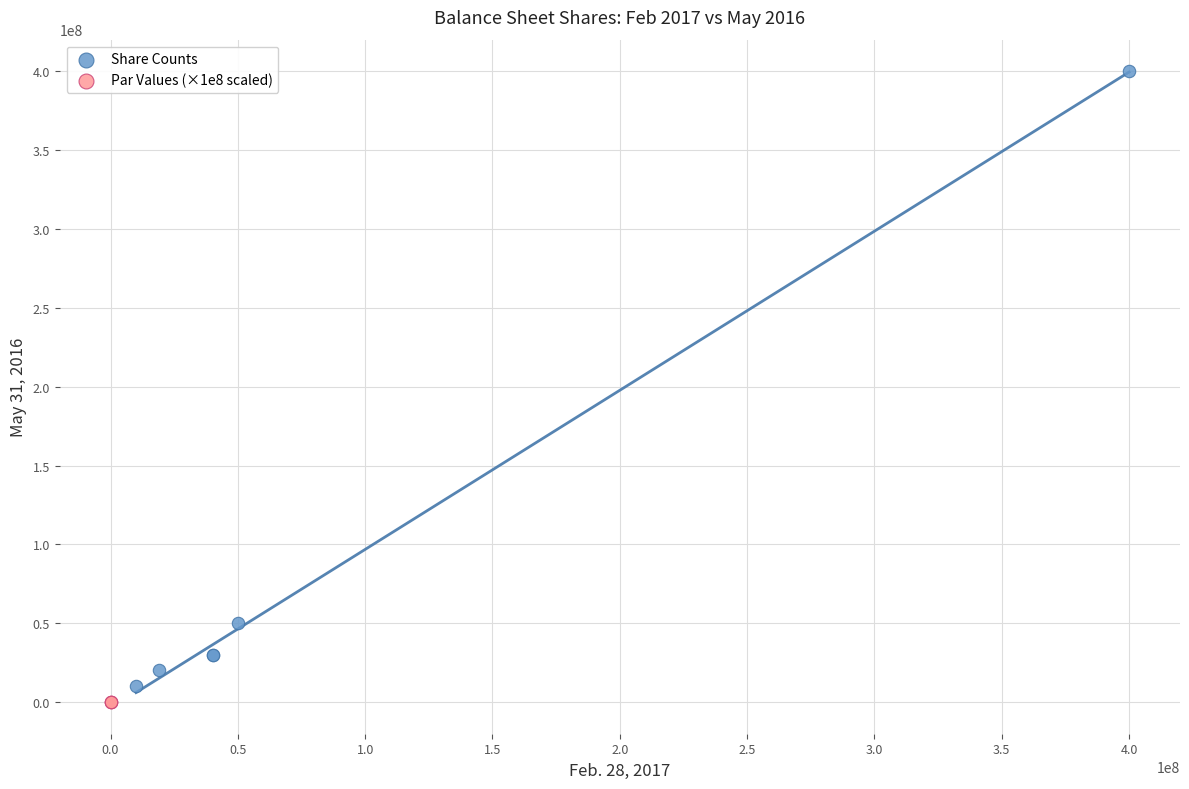

Which series reaches the maximum Y coordinate?

Share Counts